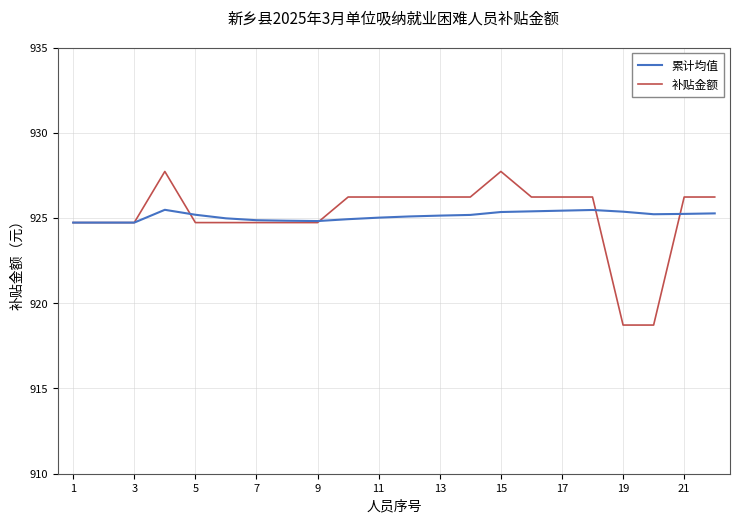

What is the lowest value of the 累计均值 series?

924.7